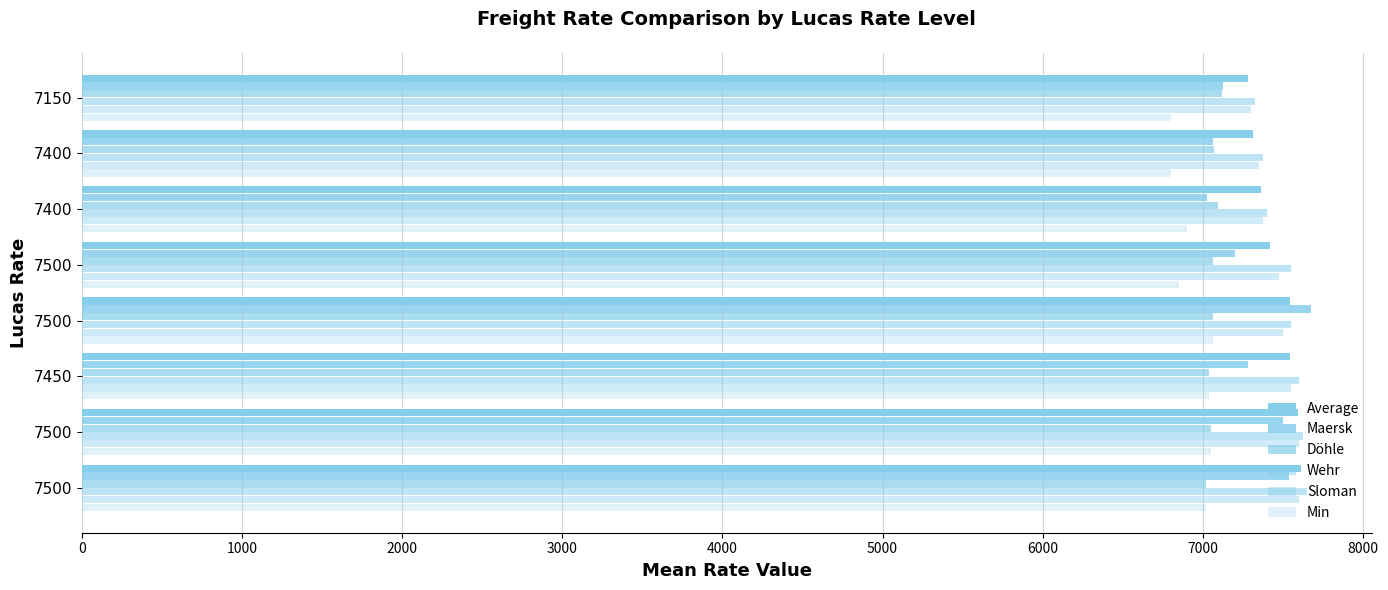

What is the average value of the Min series?

6940